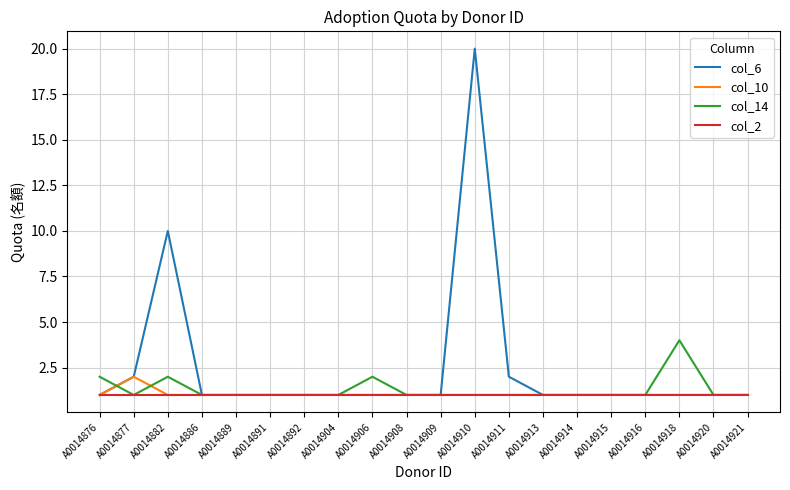

Is it true that col_2 equals 1 at A0014915?

True